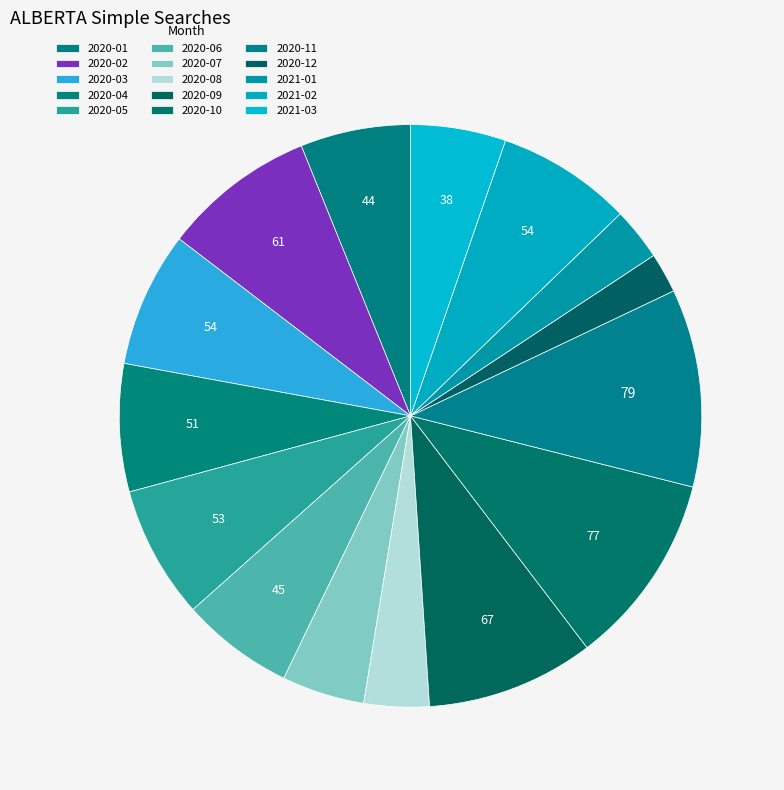

To the nearest percent, what is the difference between the largest and smallest slice percentages?

9%